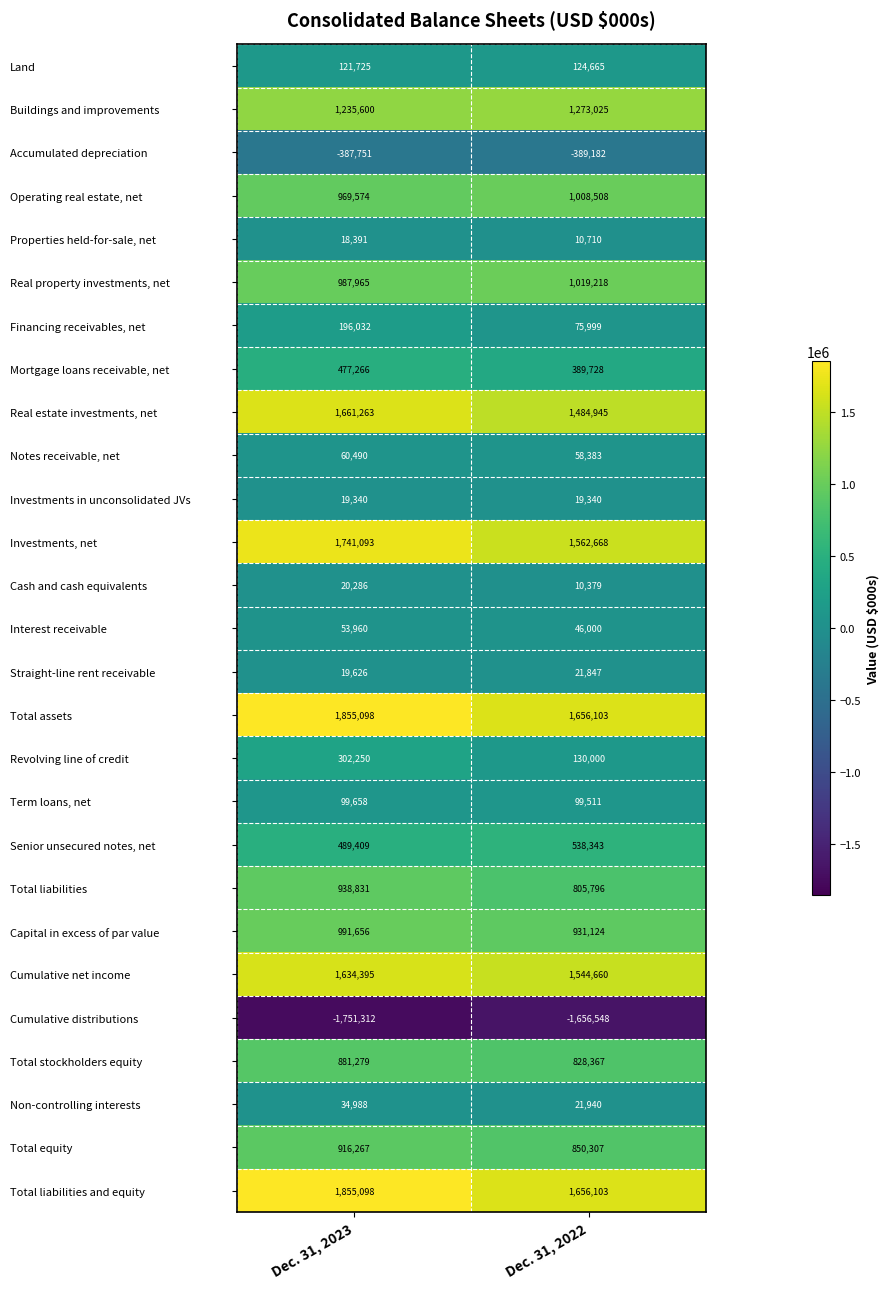

At which category does the chart reach its peak across all series?

Dec. 31, 2023